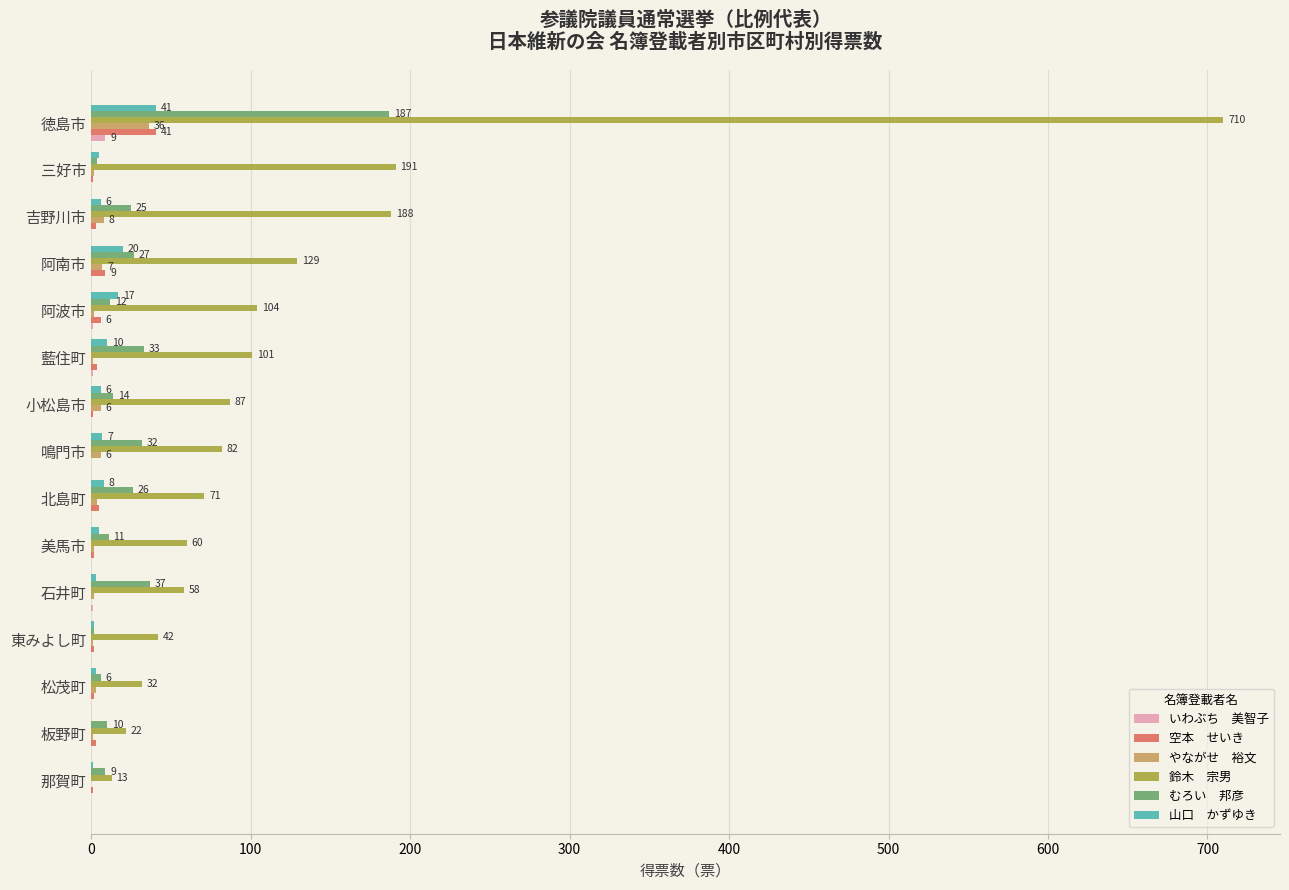

Which label corresponds to the largest value in the chart?

徳島市